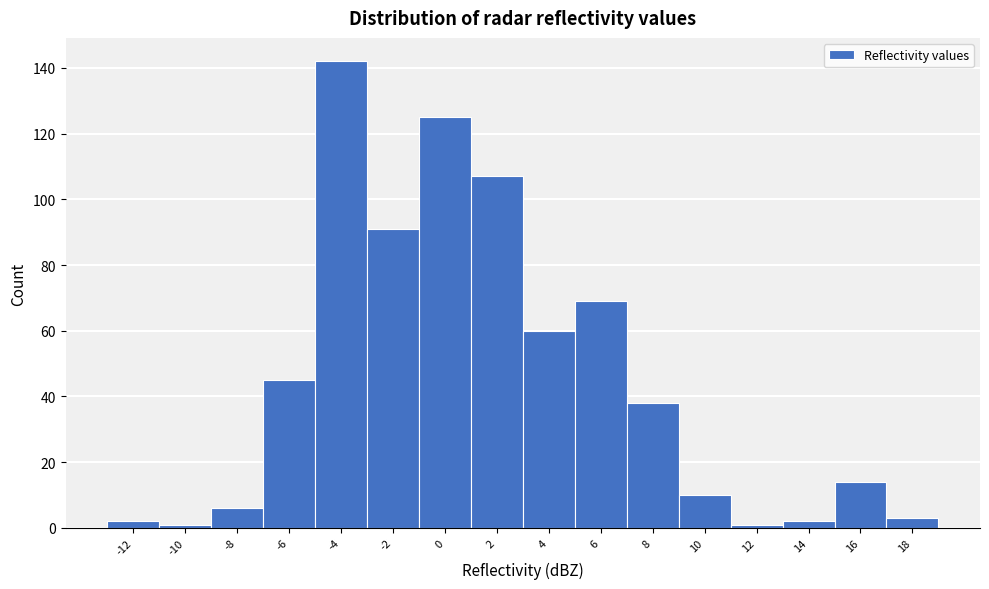

Reading left to right, list all the values displayed in this chart.

-12=2	-10=1	-8=6	-6=45	-4=142	-2=91	0=125	2=107	4=60	6=69	8=38	10=10	12=1	14=2	16=14	18=3